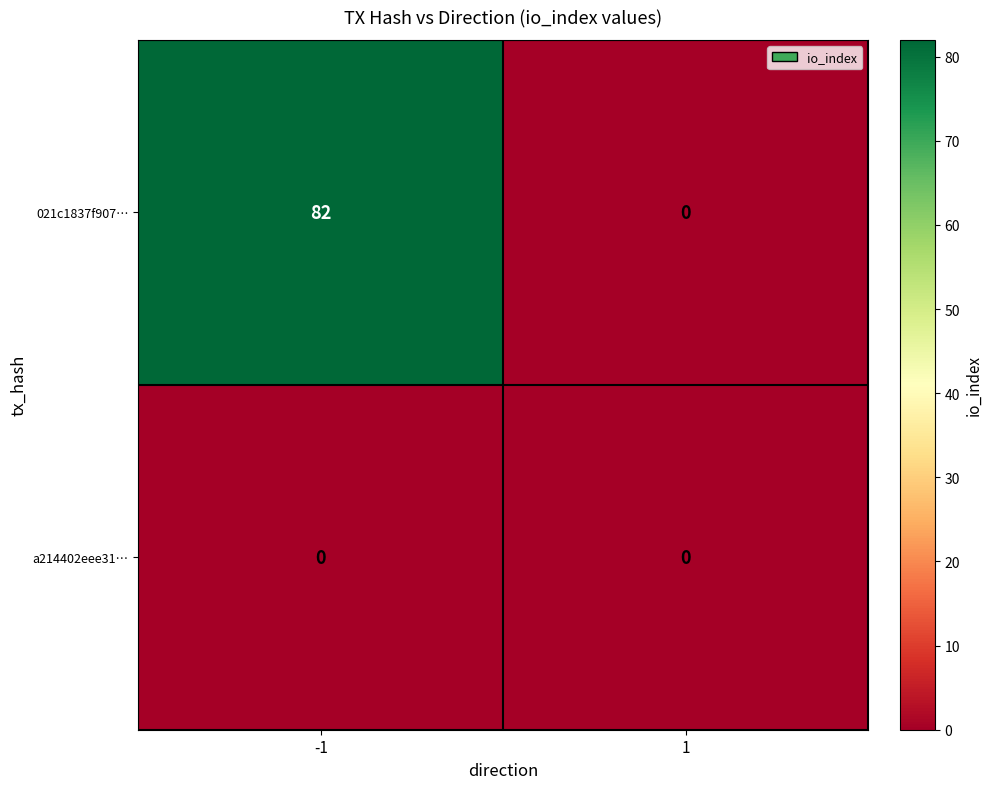

Reading left to right, list all the values displayed in this chart.

021c1837f907…: -1=82	1=0
a214402eee31…: -1=0	1=0